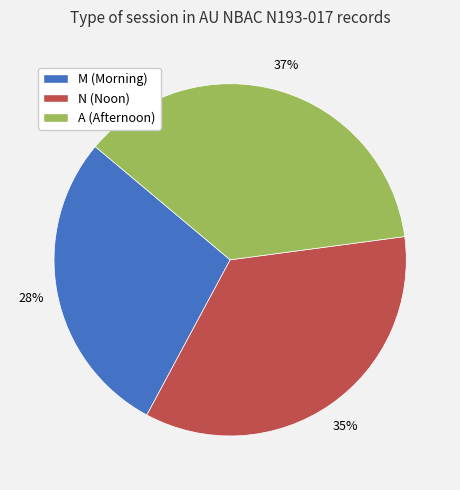

Do A and N together represent more than half of the pie?

Yes